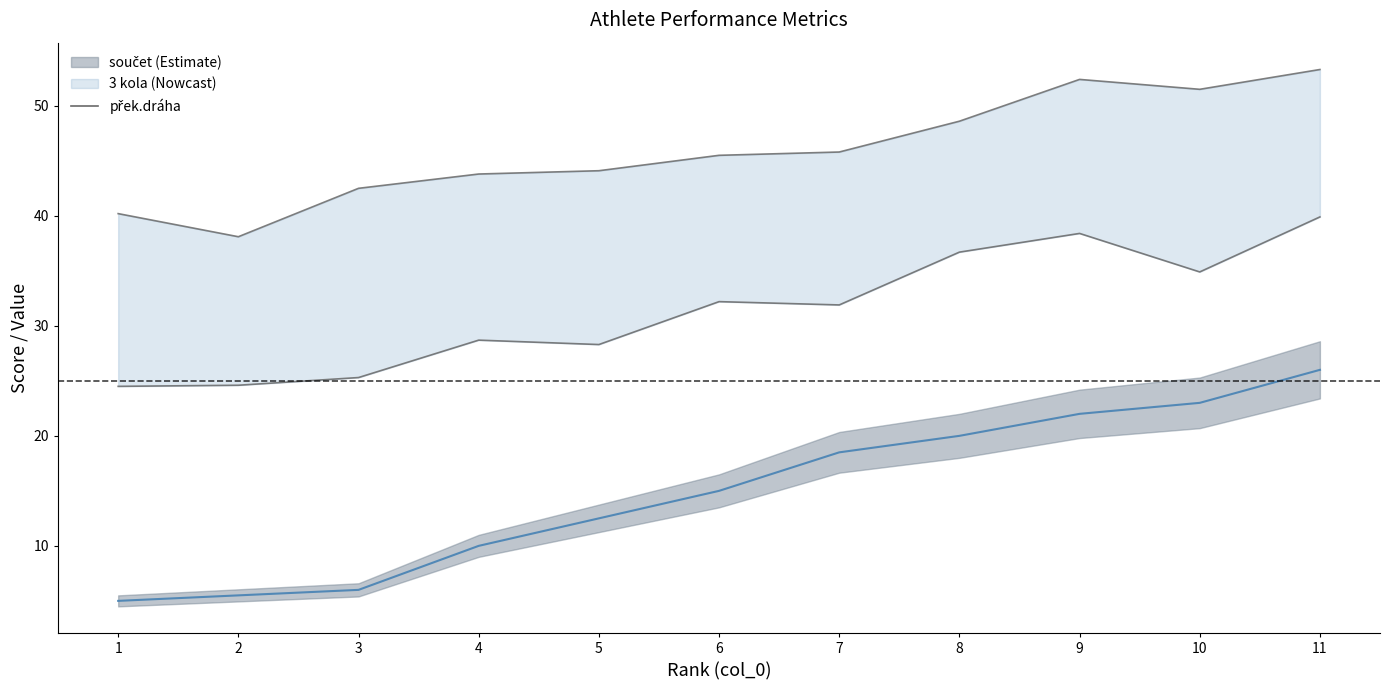

What are all the series names shown in the legend?

součet, přek.dráha, 3 kola